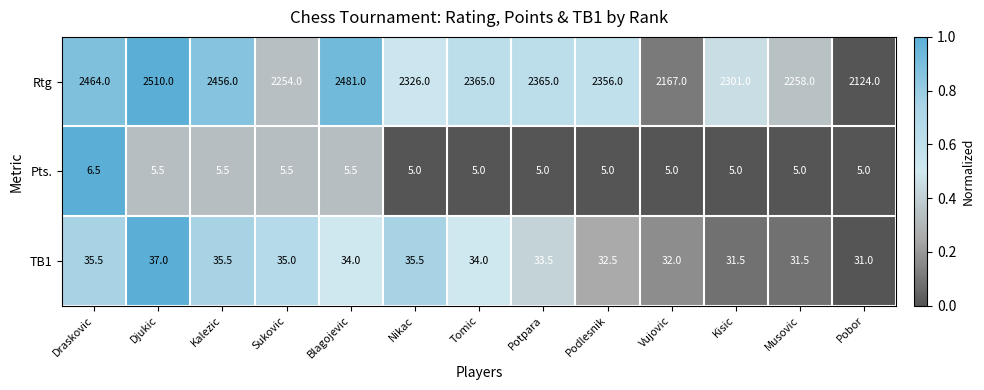

At how many categories does at least one series exceed 146?

13